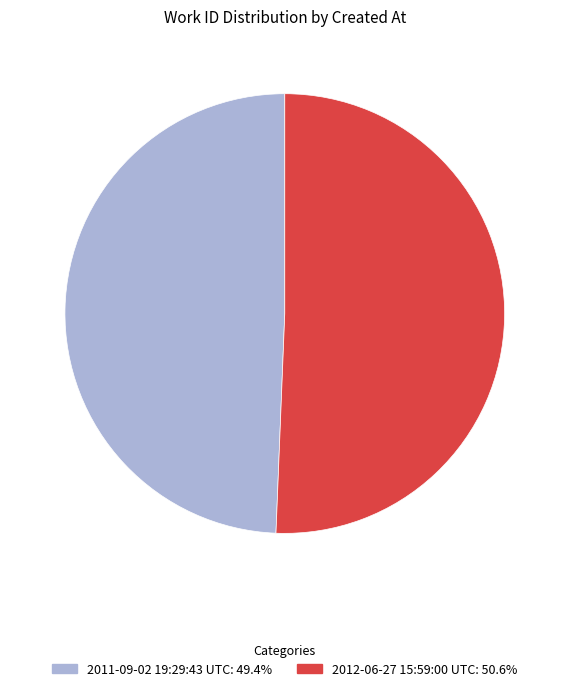

Count the number of slices in the pie.

2